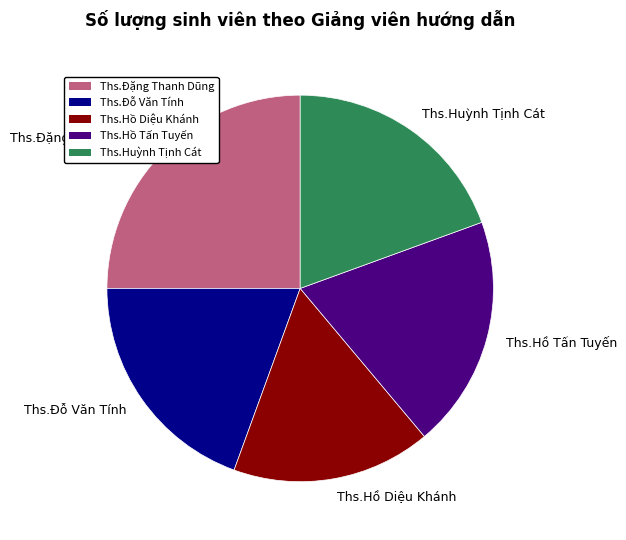

Combined, do Ths.Huỳnh Tịnh Cát and Ths.Hồ Tấn Tuyến account for over 50%?

No